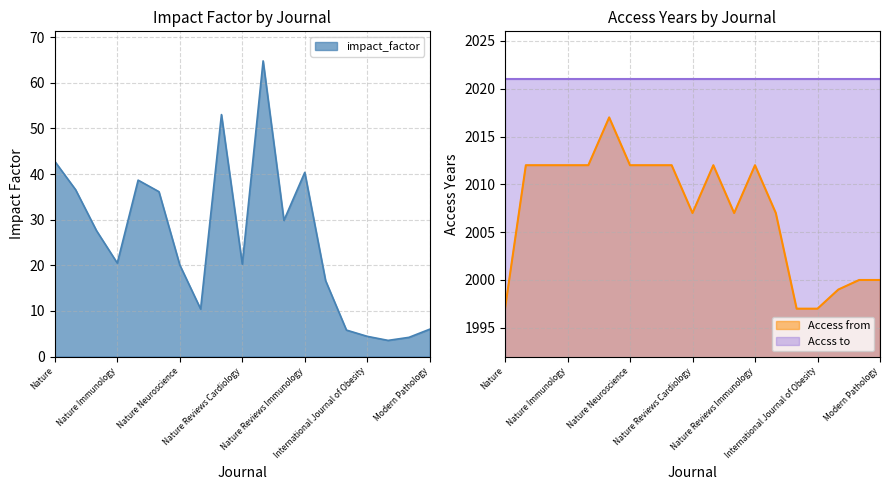

In impact_factor, how many points are lower than both neighbors (excluding endpoints)?

5